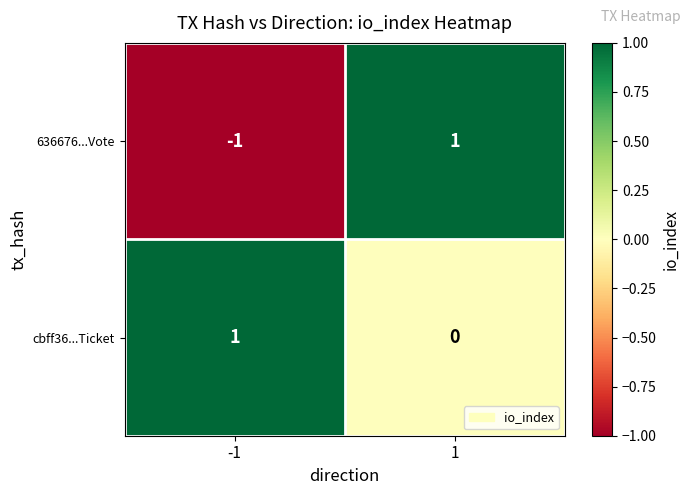

Which series has the largest range (max minus min)?

636676...Vote